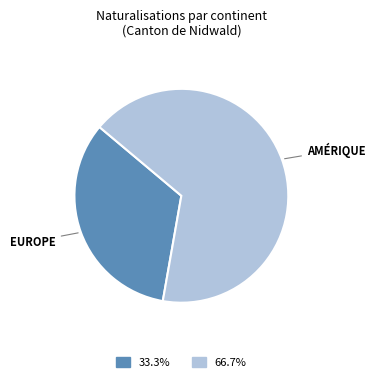

Does any single category account for the majority?

Yes